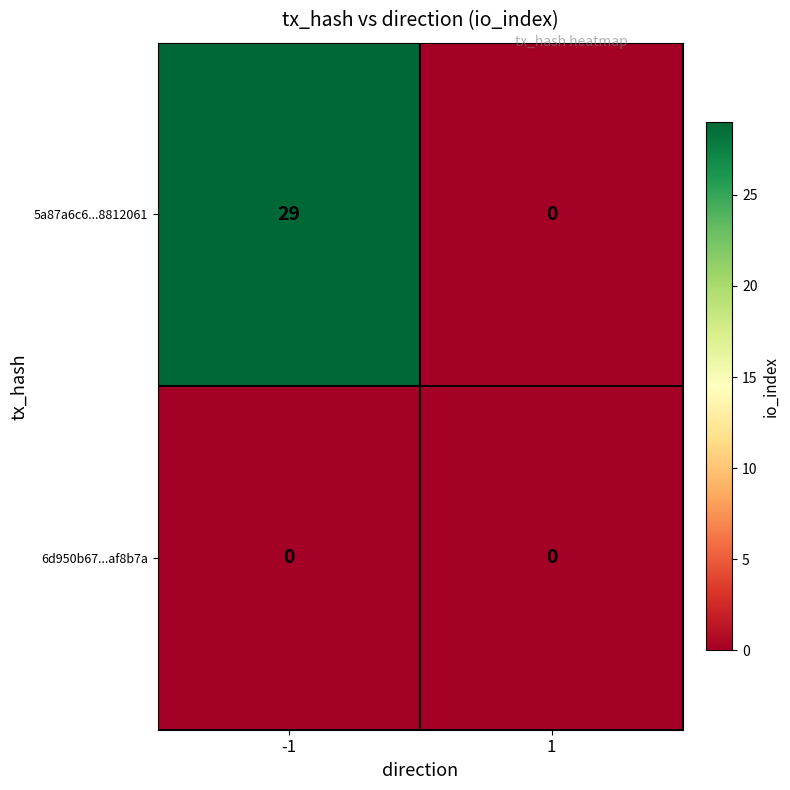

Reading left to right, transcribe all the data shown in this chart.

5a87a6c6...8812061: 29	0
6d950b67...af8b7a: 0	0